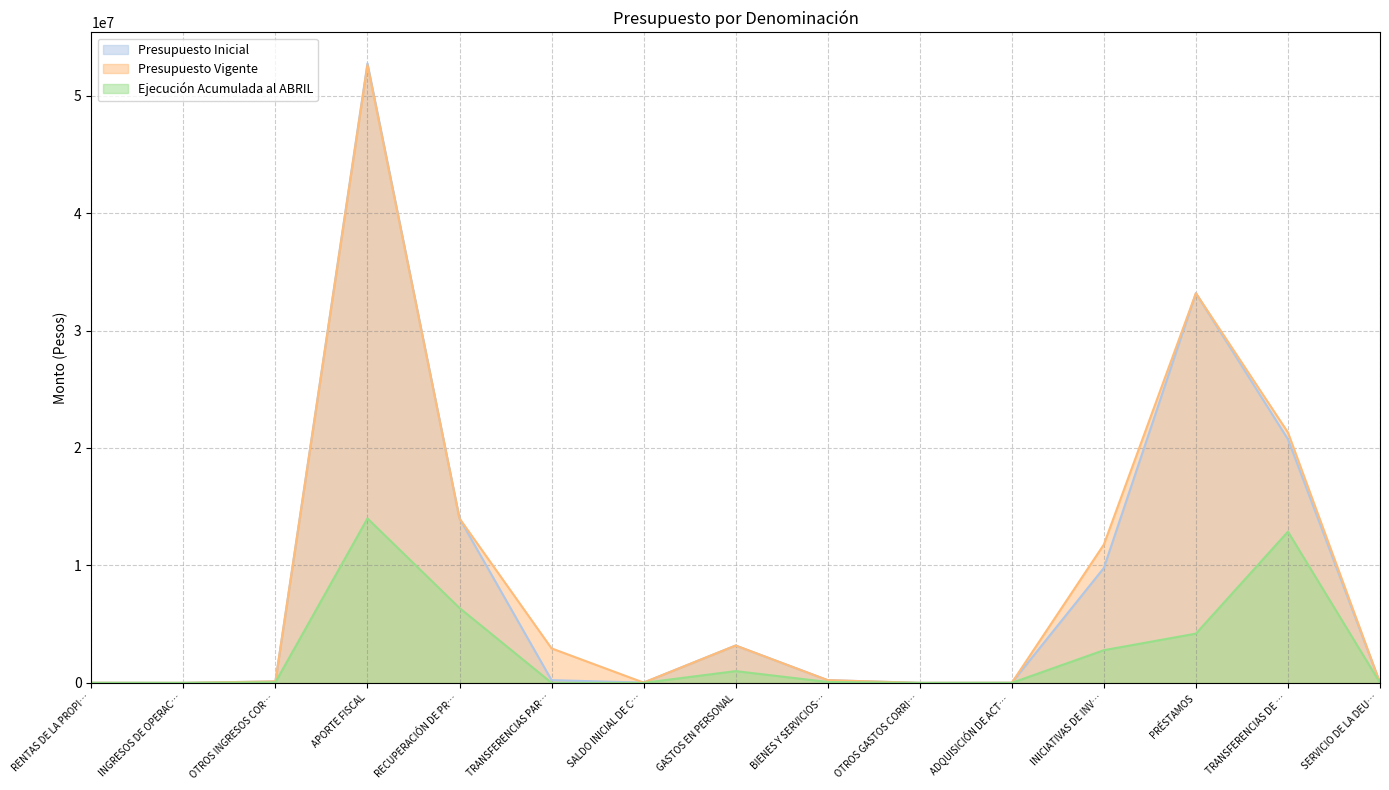

What is the difference between the maximum and second lowest values in the Ejecución Acumulada al ABRIL series?

13996453